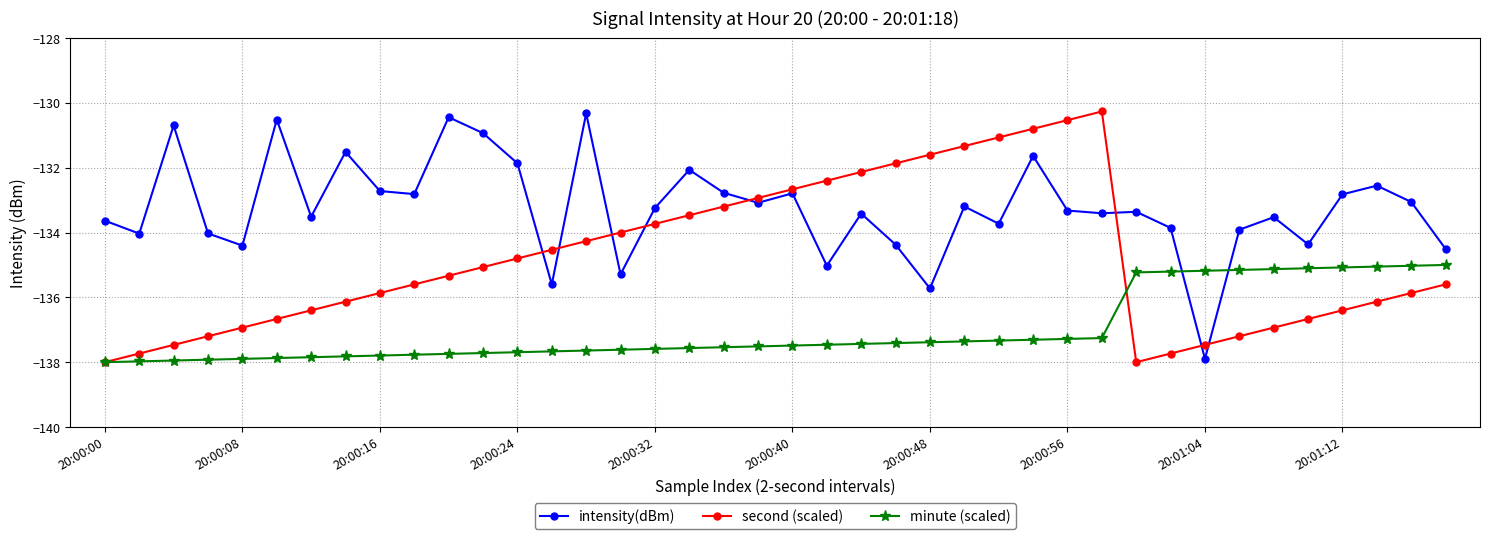

What is the minimum value shown in the chart?

-138.0